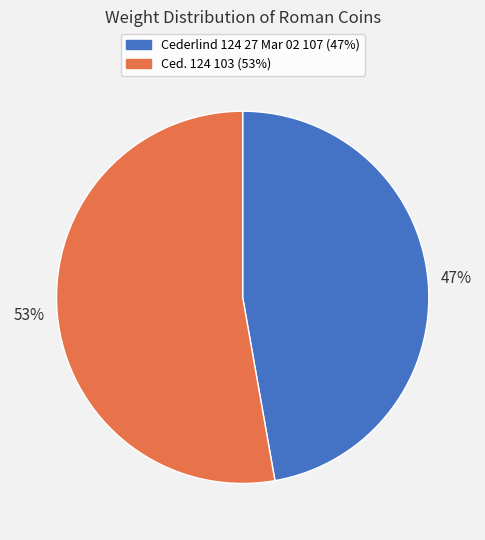

Does Cederlind 124 27 Mar 02 107 account for over 50% of the chart?

No